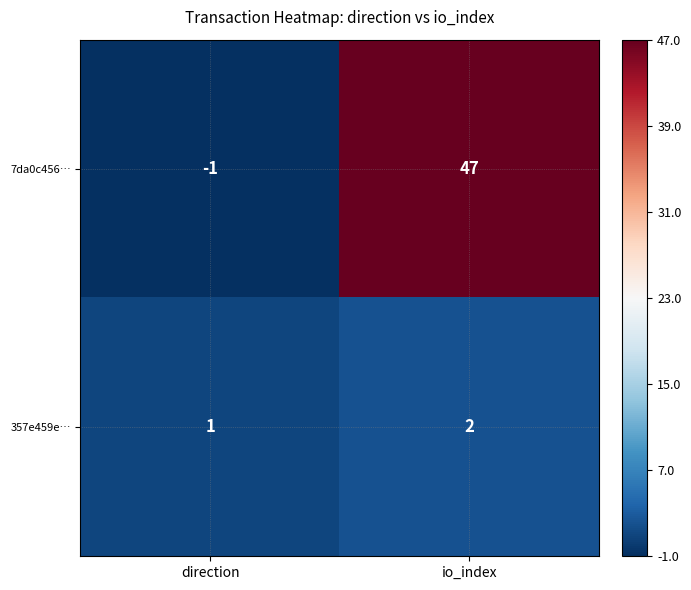

How many distinct data groups are displayed?

2